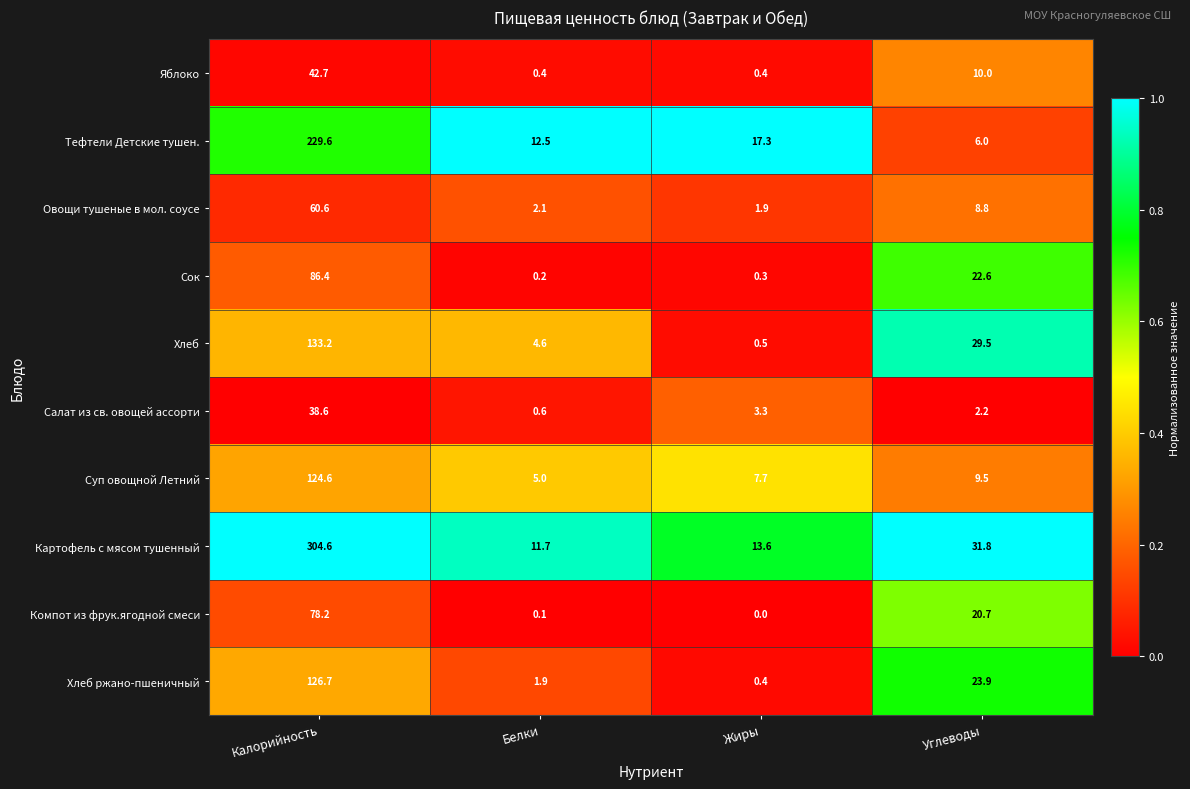

The value of Хлеб ржано-пшеничный at Углеводы is 23.9. True or false?

True